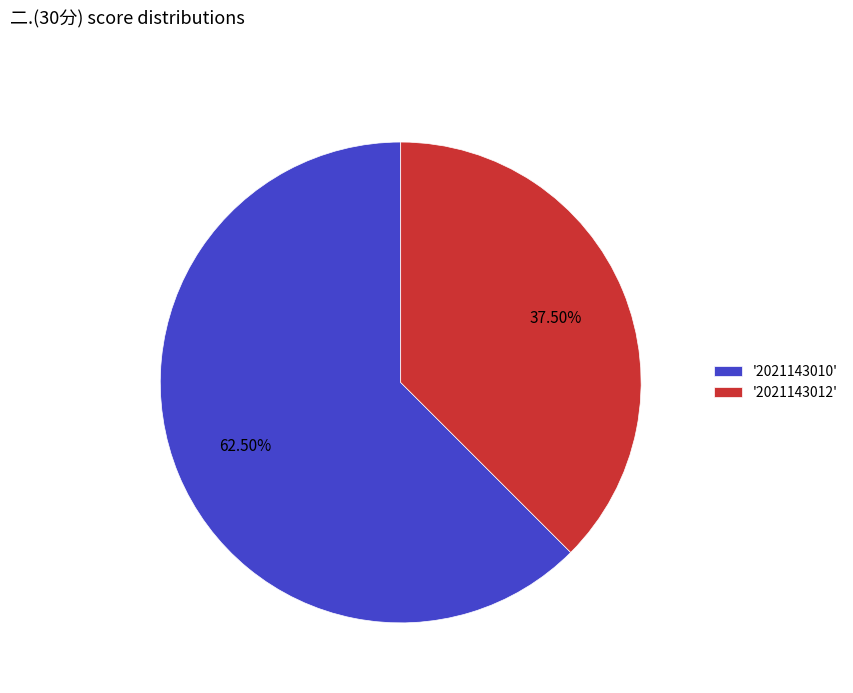

Combined, do '2021143010' and '2021143012' account for over 50%?

Yes